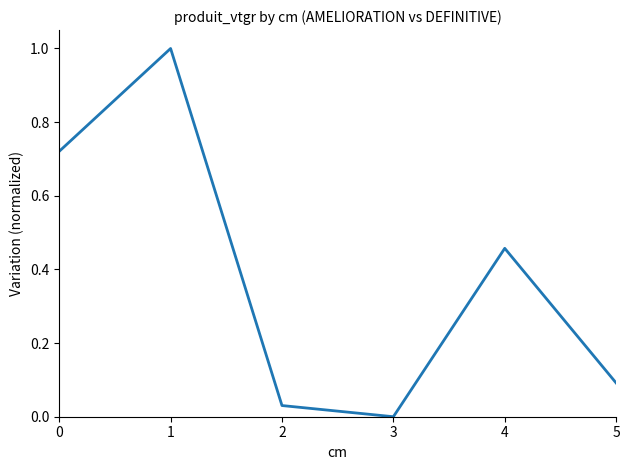

What is the average value?

0.4